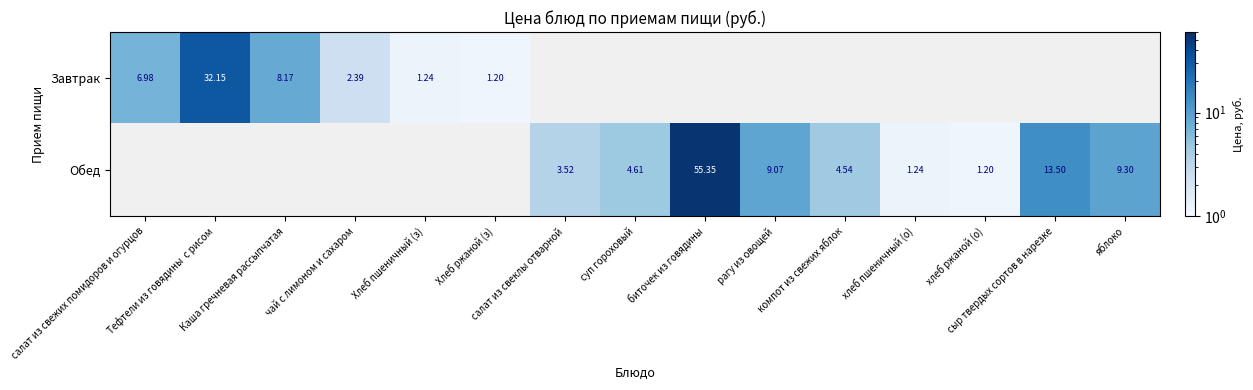

Where is Завтрак nearest to the value 16?

Каша гречневая рассыпчатая